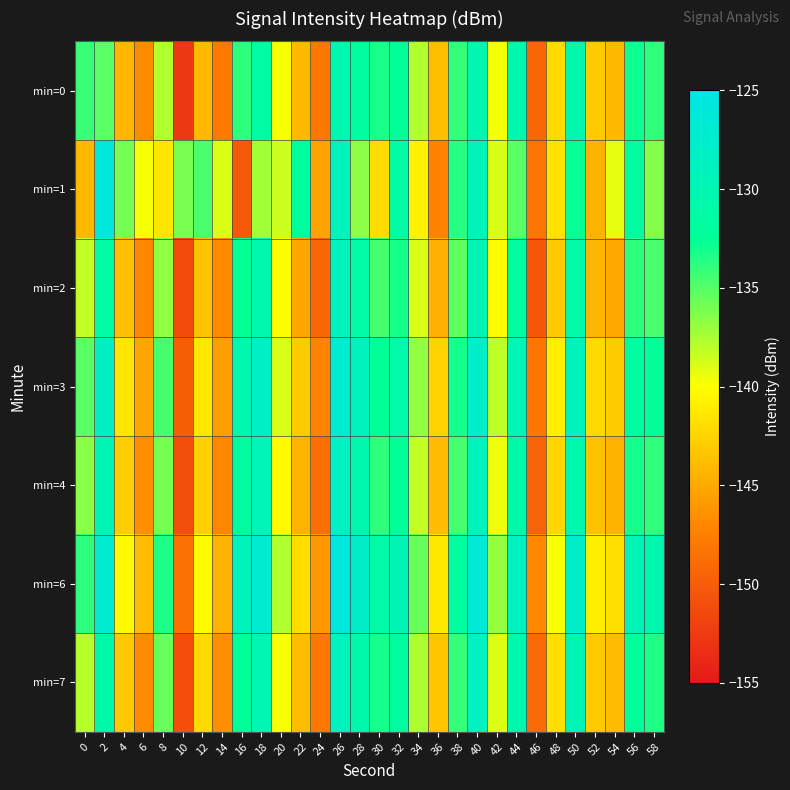

Between 54 and 10, which is larger?

54